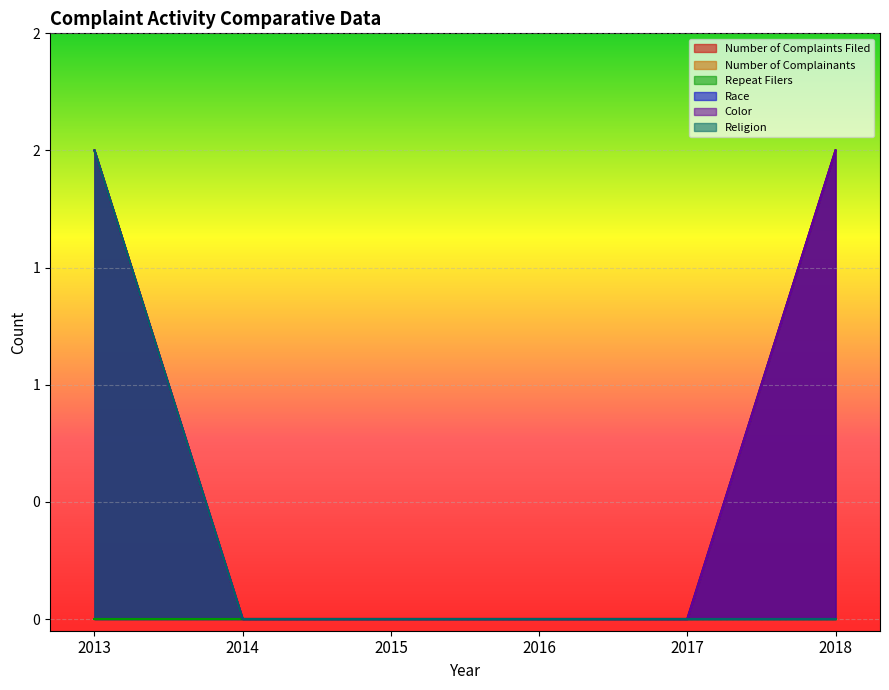

Between 2013 and 2016, which series saw the biggest shift?

Number of Complaints Filed